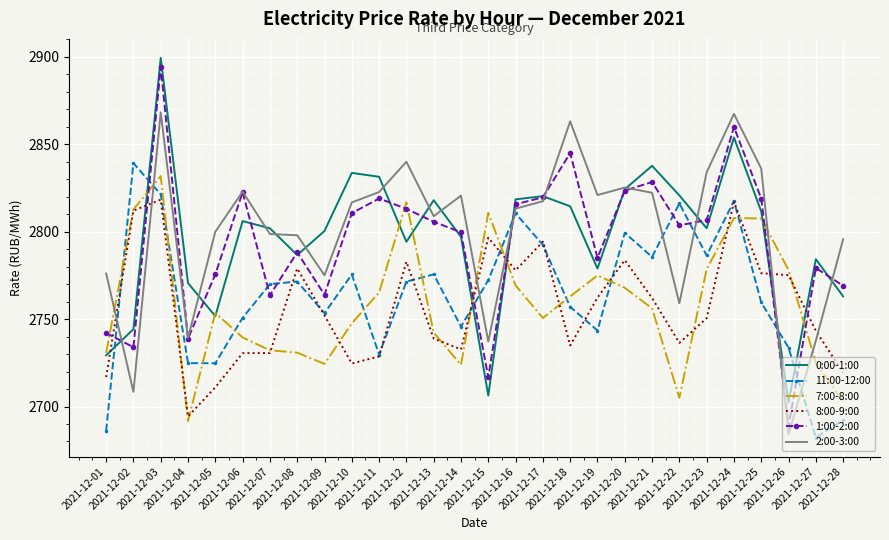

In 8:00-9:00, how many points are higher than both neighbors (excluding endpoints)?

7